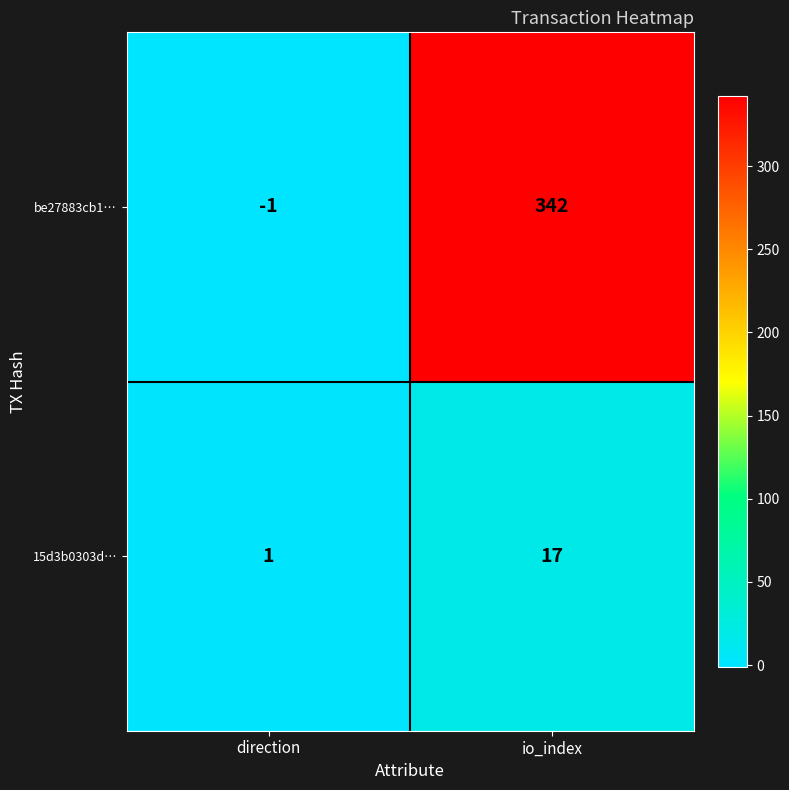

What is the total value across all series at io_index?

359